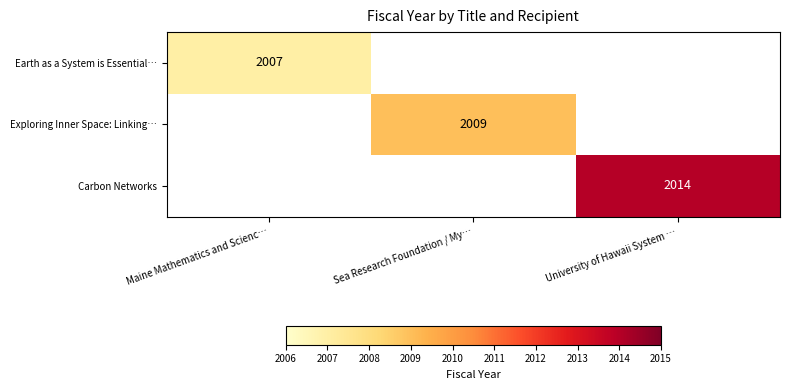

At how many categories does at least one series exceed 2008?

2